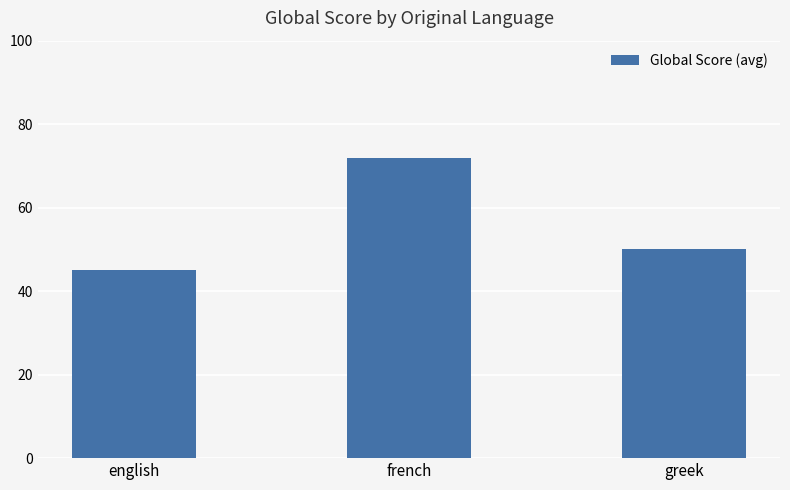

Reading left to right, list all the values displayed in this chart.

45	72	50